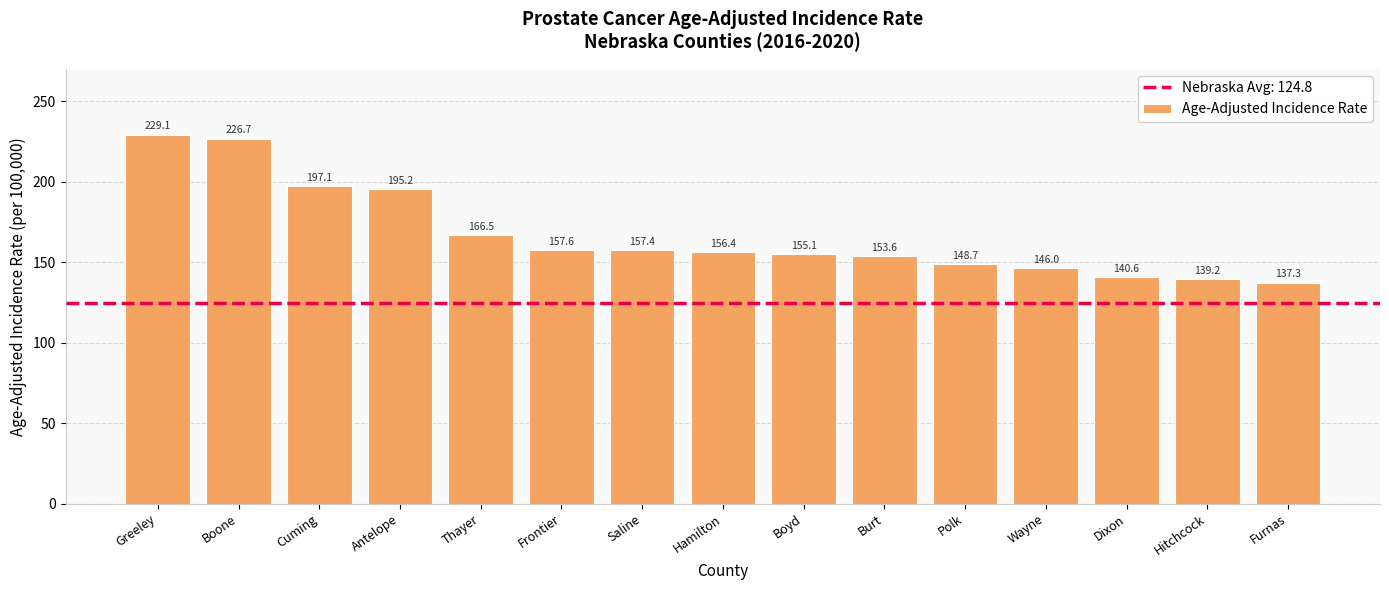

Reading left to right, what are all the values shown in this chart?

Greeley=229.1	Boone=226.7	Cuming=197.1	Antelope=195.2	Thayer=166.5	Frontier=157.6	Saline=157.4	Hamilton=156.4	Boyd=155.1	Burt=153.6	Polk=148.7	Wayne=146.0	Dixon=140.6	Hitchcock=139.2	Furnas=137.3